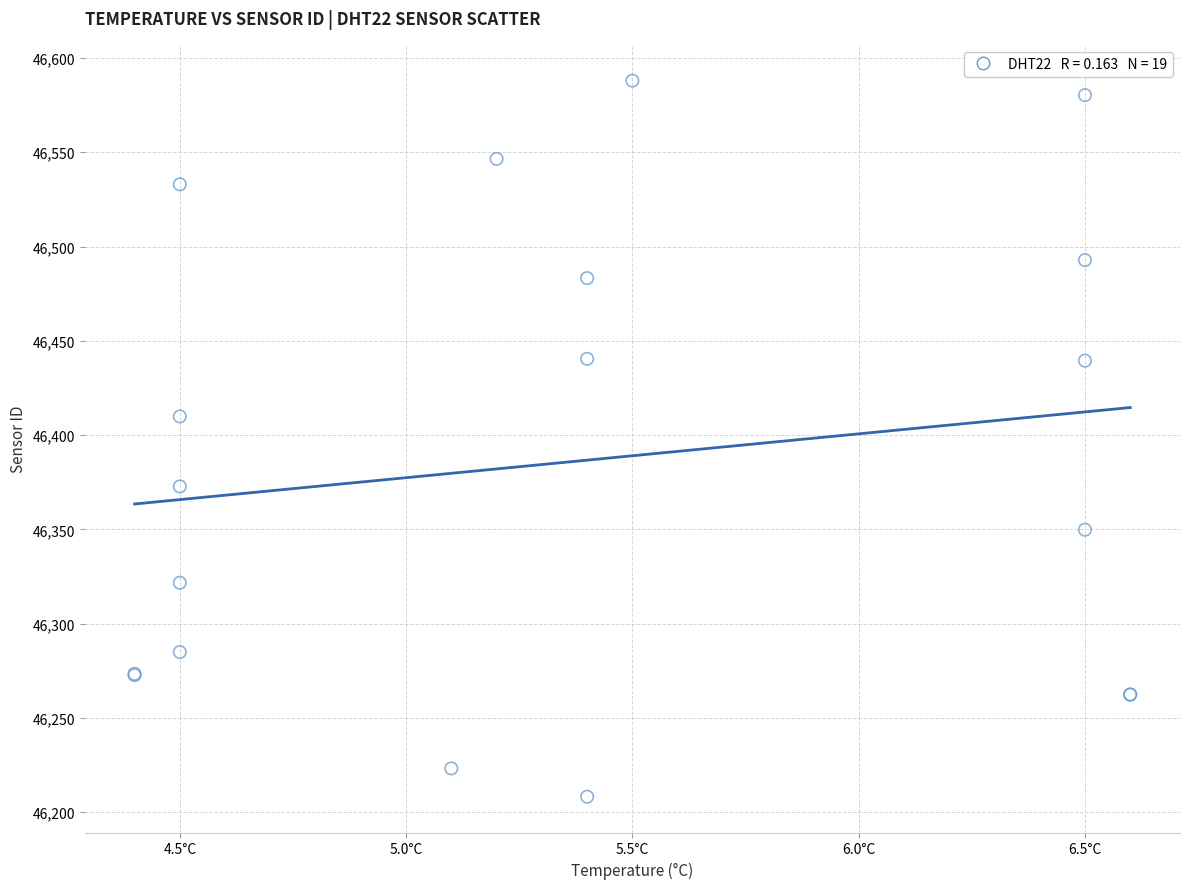

What Y value in the scatter plot is closest to 46398?

46409.9